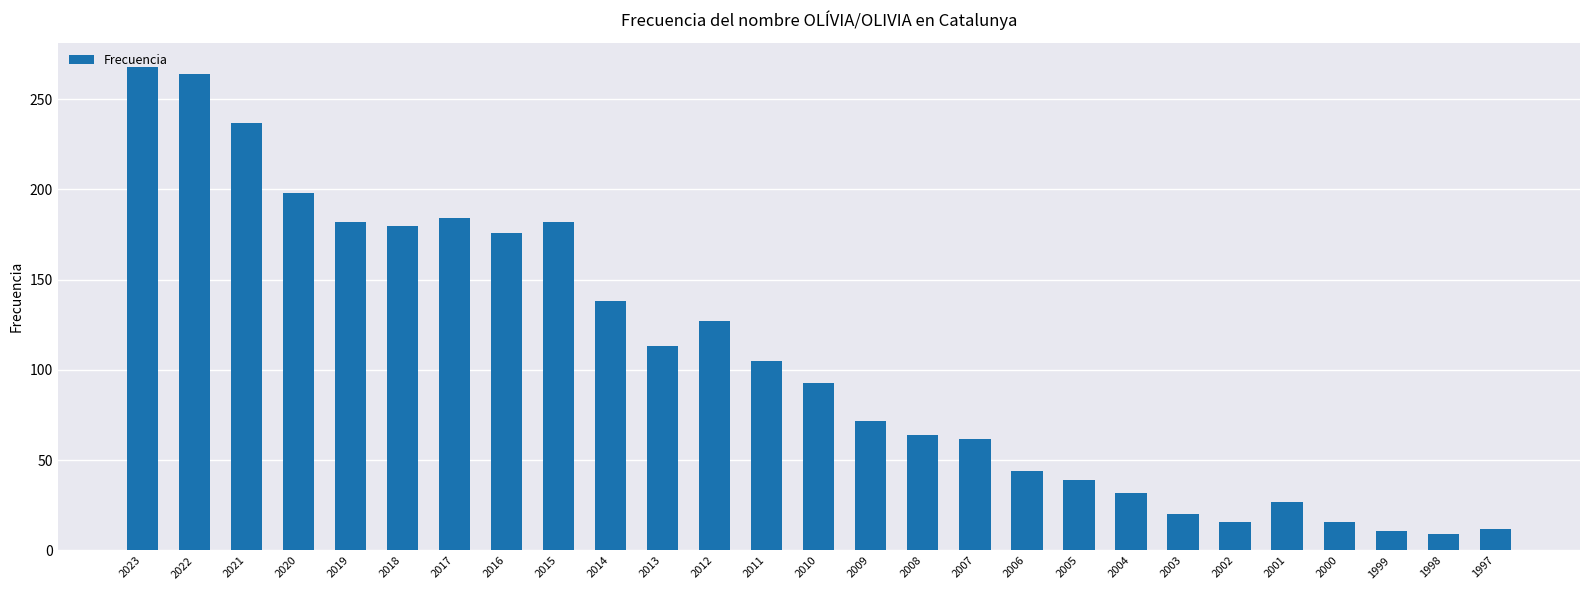

Which has a higher value, 2023 or 2019?

2023